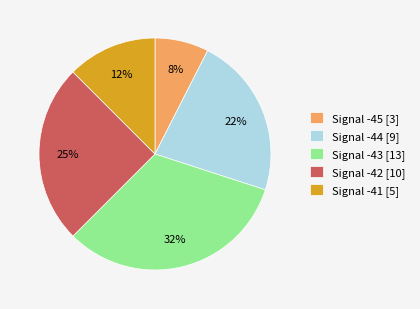

Which has a higher value, Signal -45 [3] or Signal -42 [10]?

Signal -42 [10]